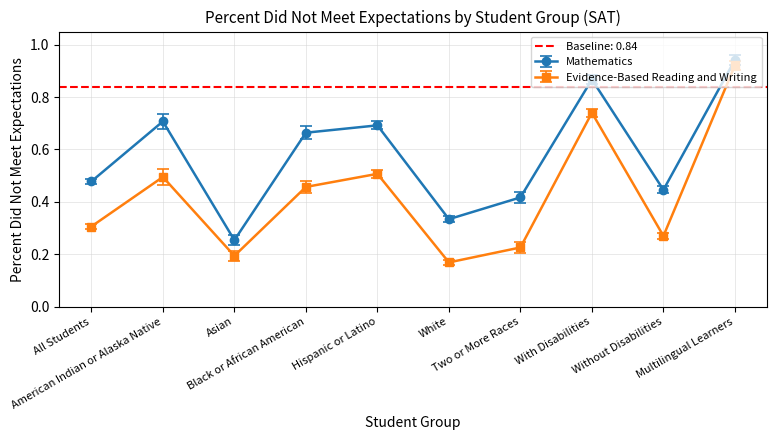

The Evidence-Based Reading and Writing series shows 0.9 at Multilingual Learners. True or false?

True